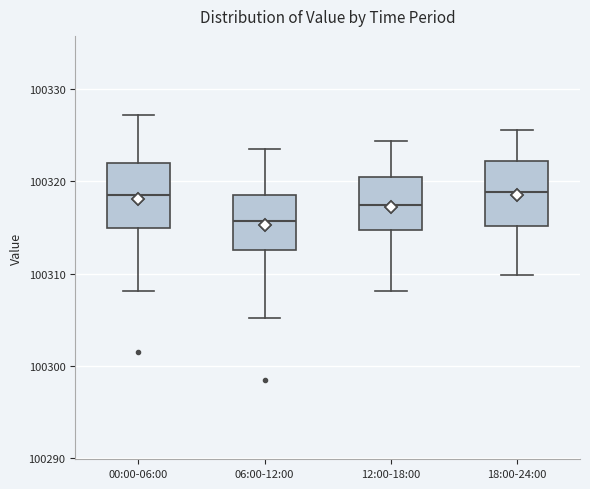

Reading left to right, read every box against the y-axis: the position of its median line, the range the box covers, and the ends of its whiskers. The values are not printed on the chart, so give them approximately, as read against the axis.

00:00-06:00: median 100319, box 100315 to 100322, whiskers 100308 to 100327
06:00-12:00: median 100316, box 100313 to 100318, whiskers 100305 to 100324
12:00-18:00: median 100317, box 100315 to 100320, whiskers 100308 to 100324
18:00-24:00: median 100319, box 100315 to 100322, whiskers 100310 to 100326